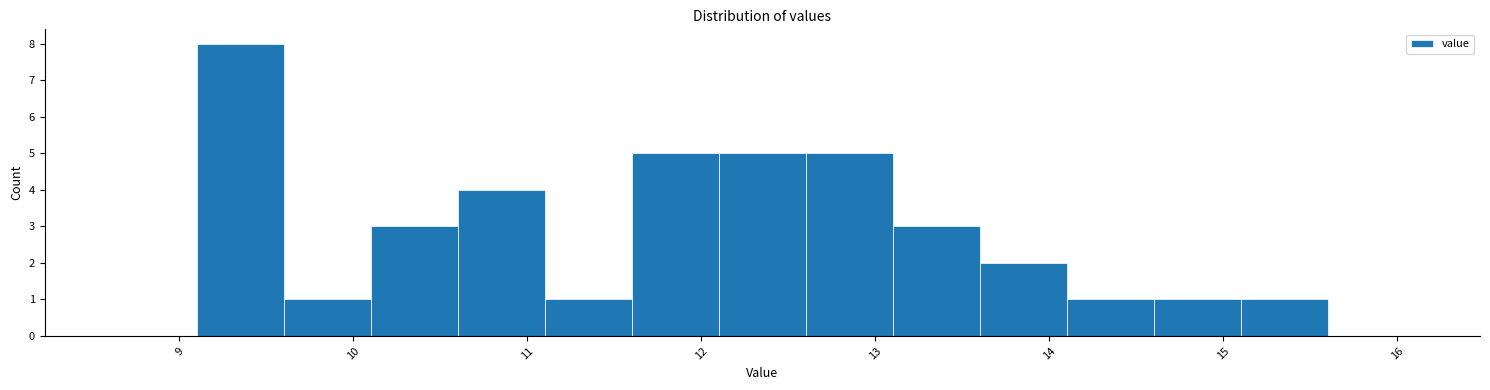

Reading left to right, list every bar in this chart as the range it spans on the x-axis followed by its height. The values are not printed on the chart, so give them approximately, as read against the axis.

8.6 to 9.1: 0
9.1 to 9.6: 8
9.6 to 10.1: 1
10.1 to 10.6: 3
10.6 to 11.1: 4
11.1 to 11.6: 1
11.6 to 12.1: 5
12.1 to 12.6: 5
12.6 to 13.1: 5
13.1 to 13.6: 3
13.6 to 14.1: 2
14.1 to 14.6: 1
14.6 to 15.1: 1
15.1 to 15.6: 1
15.6 to 16.1: 0